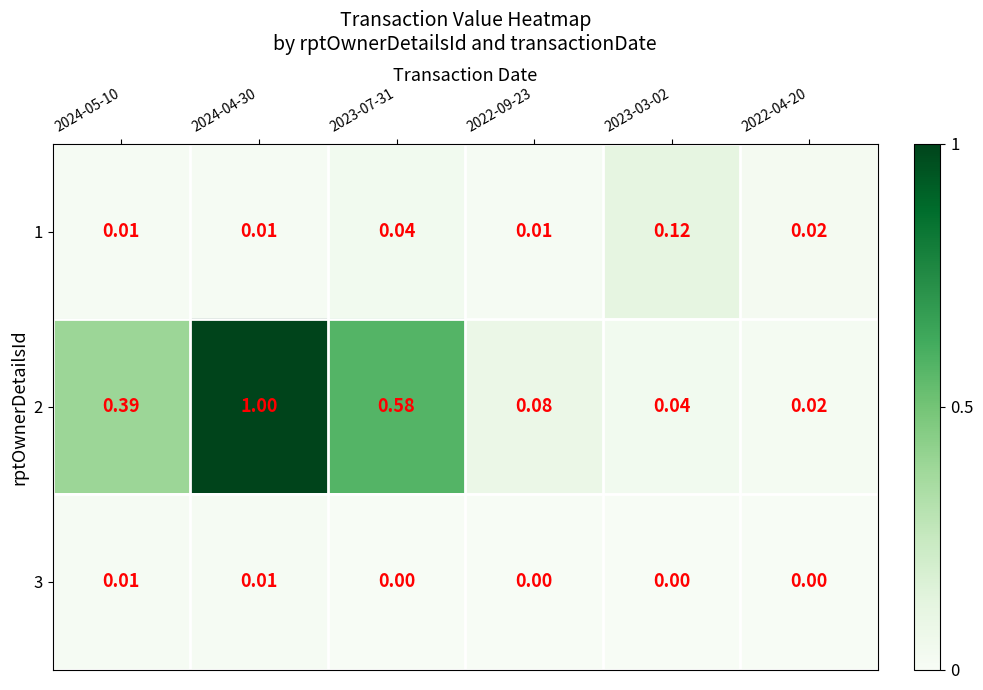

What is the greatest value displayed?

1.0